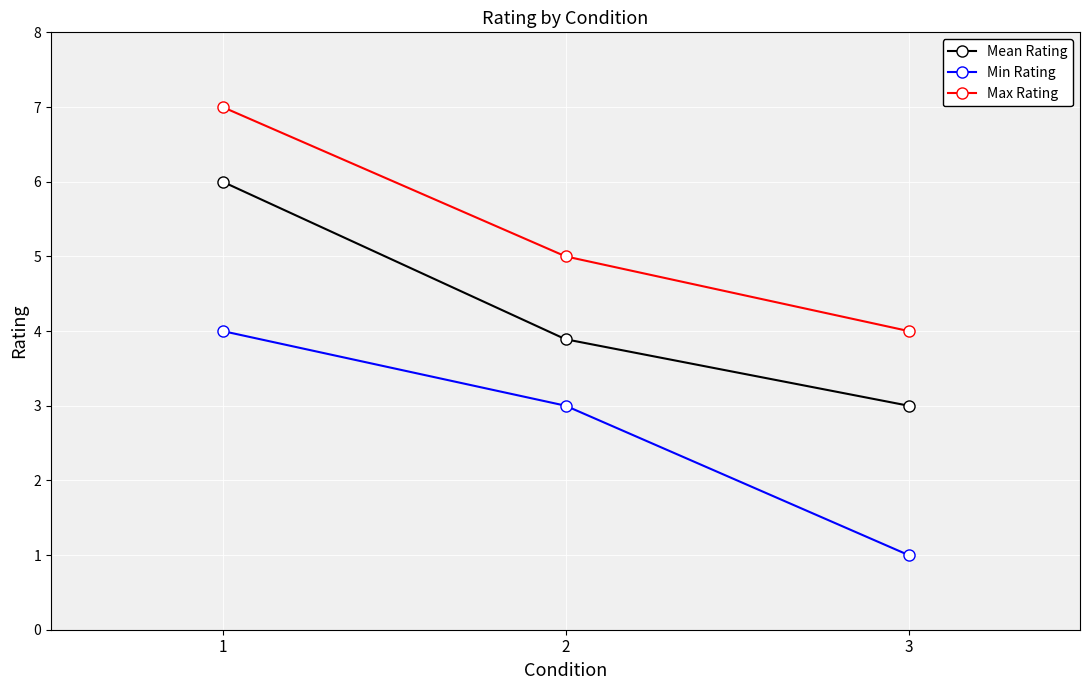

List the series in order of their peak value, lowest first.

Min Rating, Mean Rating, Max Rating